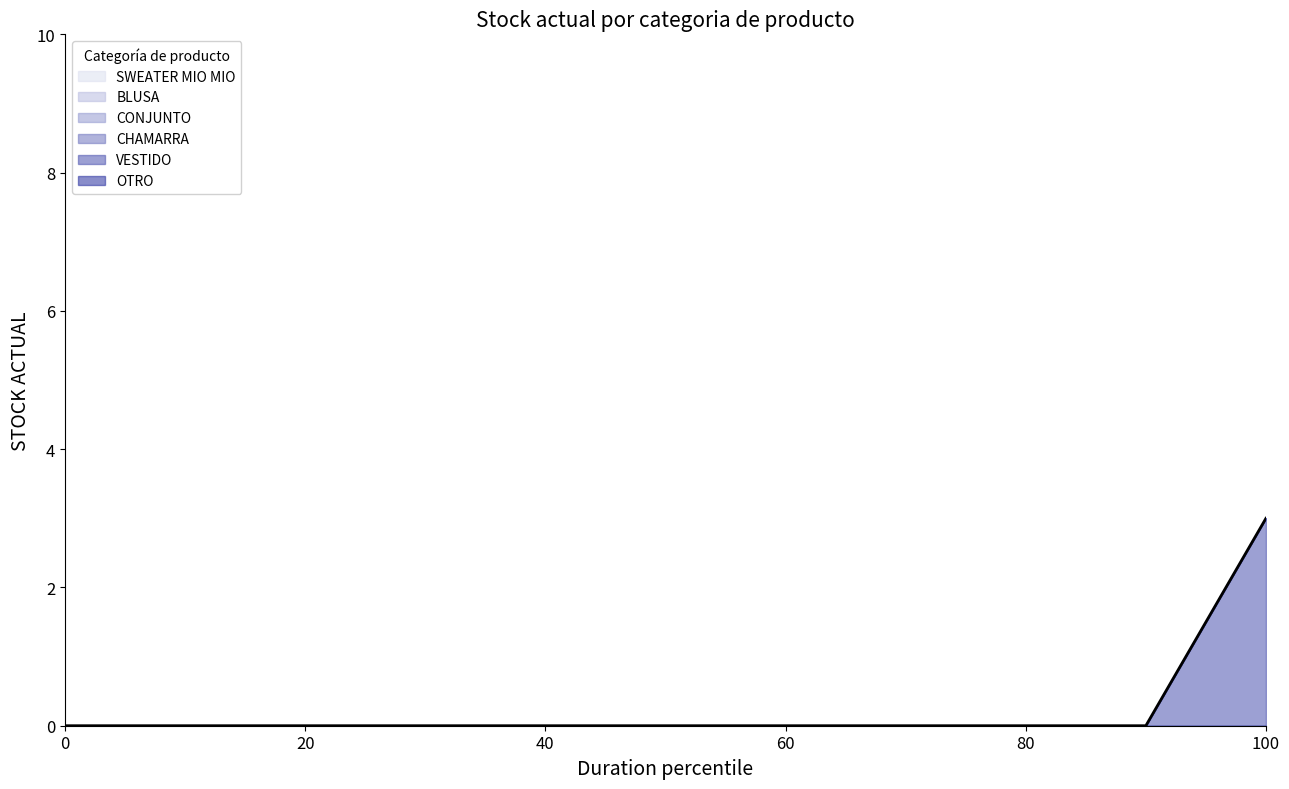

The SWEATER MIO MIO series shows 0 at 5. True or false?

True